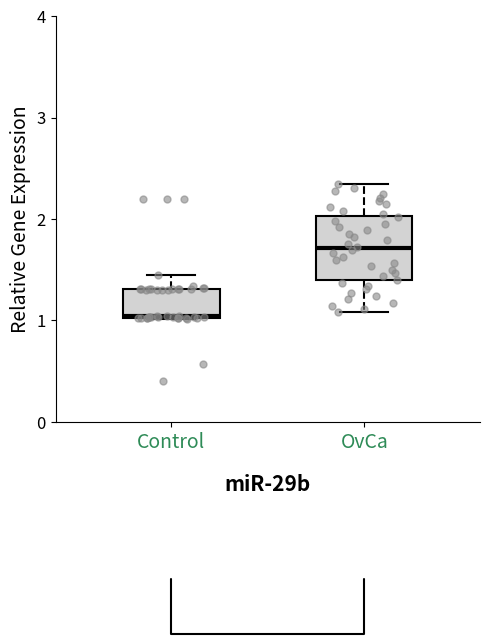

Comparing the boxes themselves (not the whiskers), which one is the tallest?

OvCa